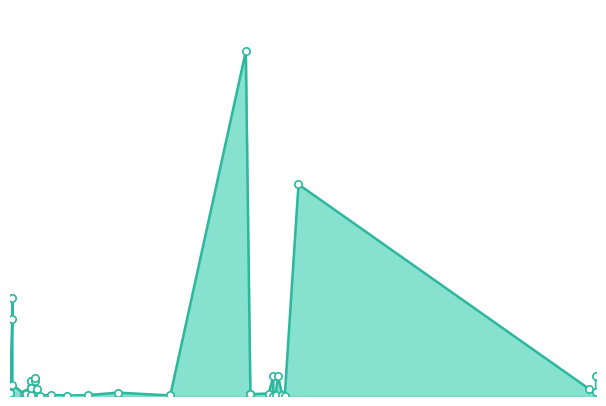

What is the change in value from 09.06.2016 to 31.03.2016?

+3628.8